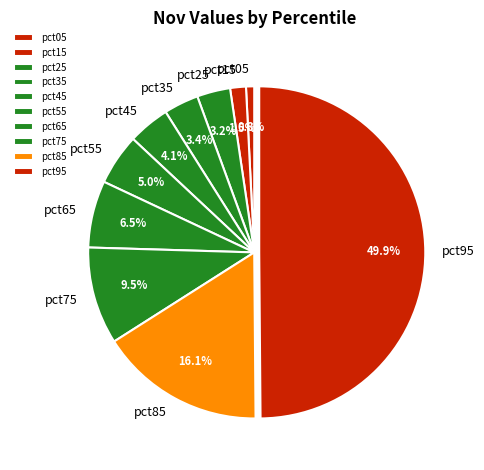

Between pct85 and pct15, which is larger?

pct85